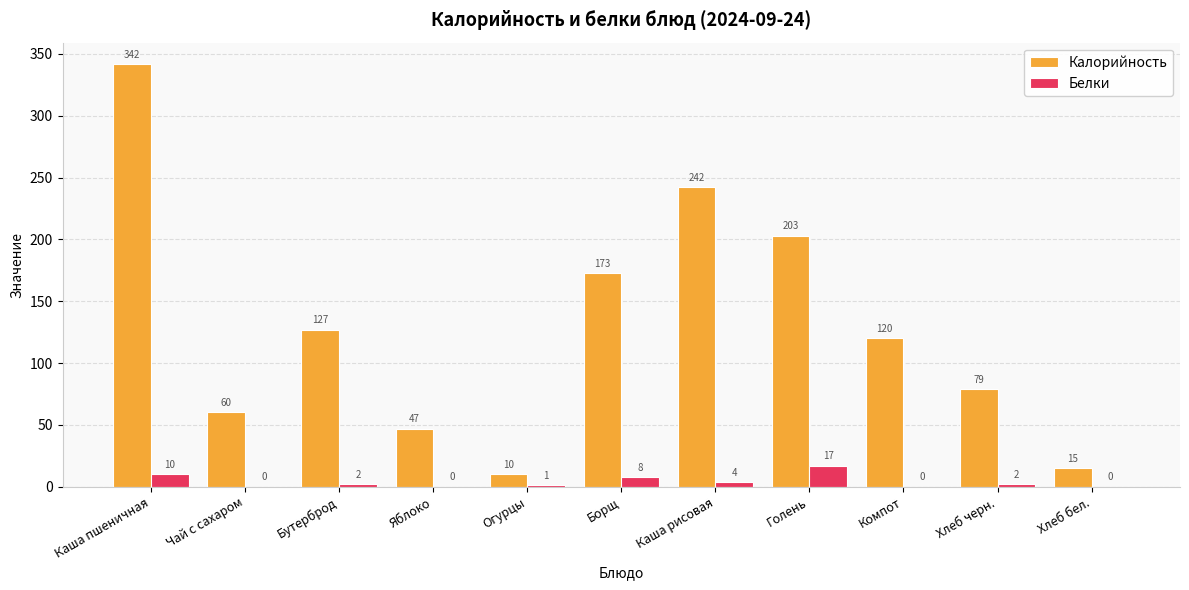

Between Бутерброд and Хлеб бел., which series saw the biggest shift?

Калорийность